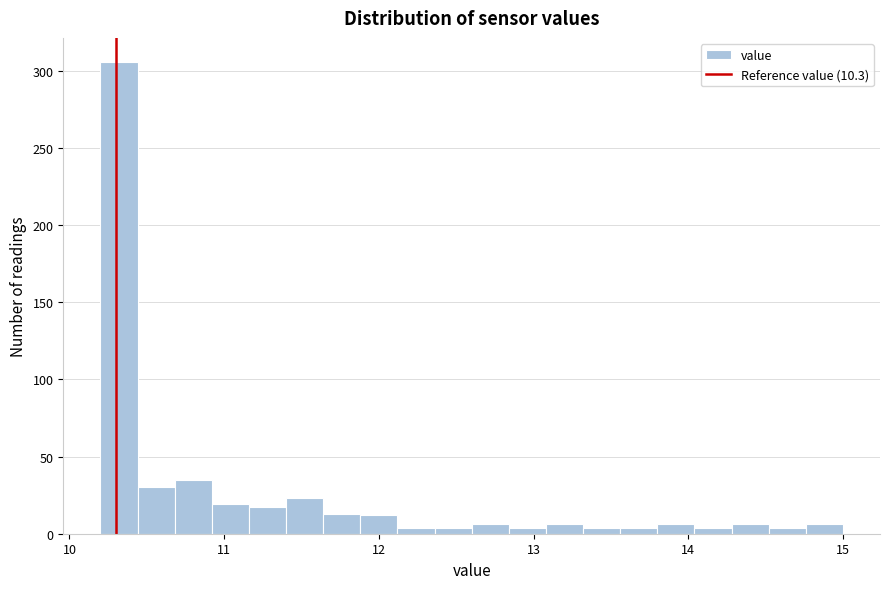

Read against the x-axis, roughly where is the centre of the tallest bar?

10.3